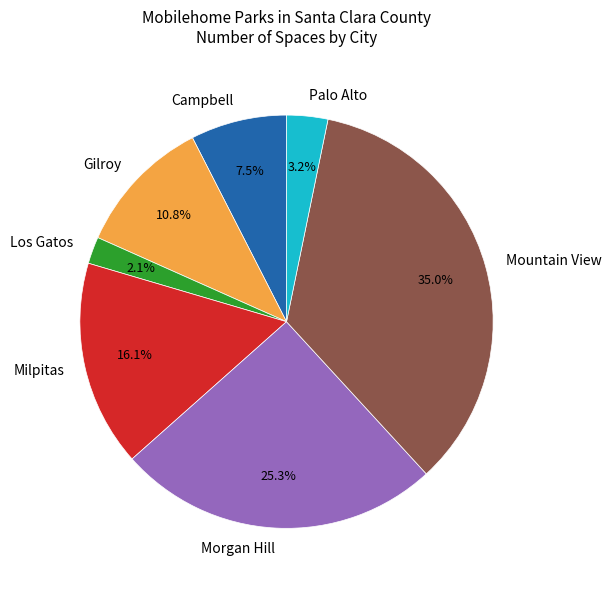

Is there any slice that represents more than half of the pie?

No